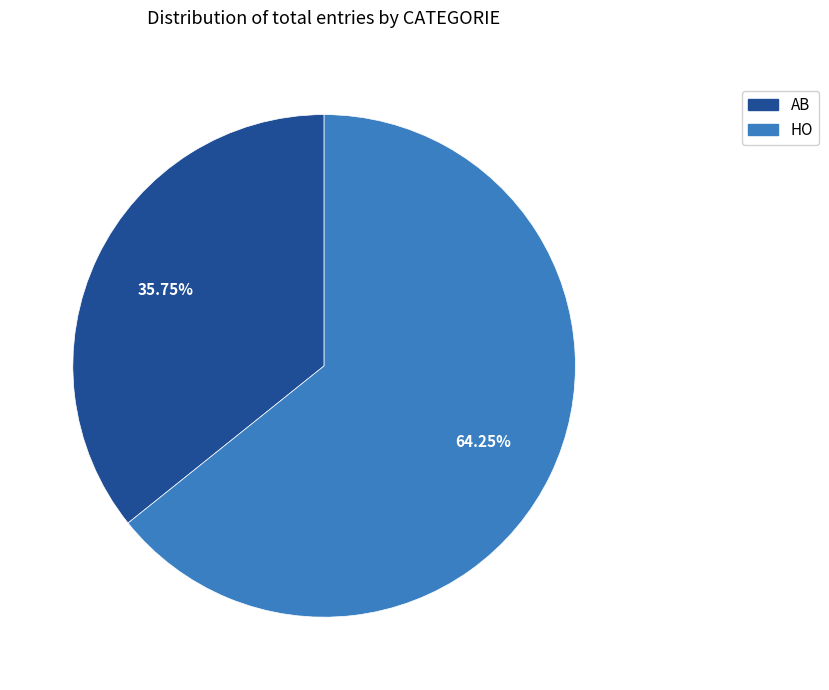

Which has a higher value, HO or AB?

HO